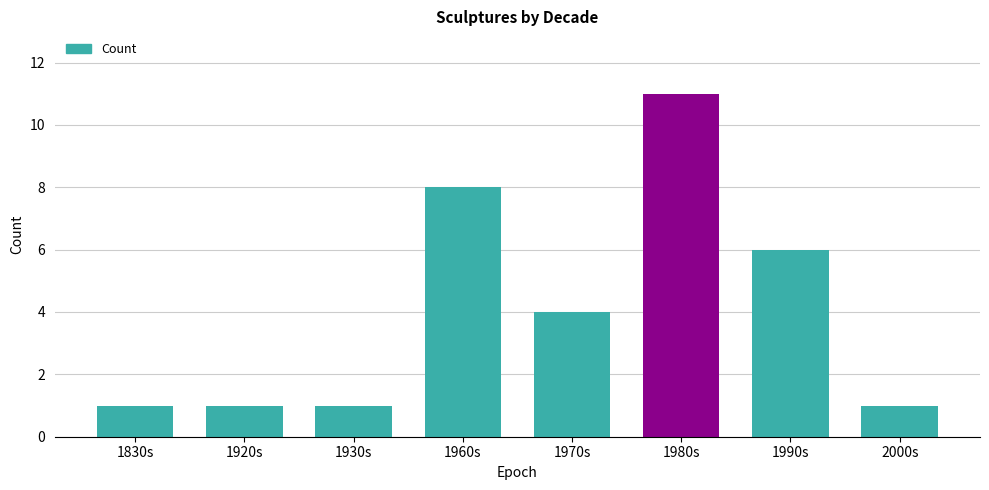

What is the ratio of the value at 1830s to the value at 1920s?

1.0